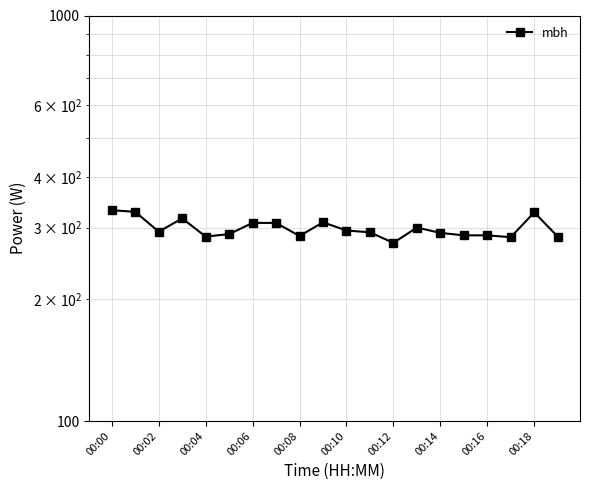

Is this an area chart (filled region under the line)?

No